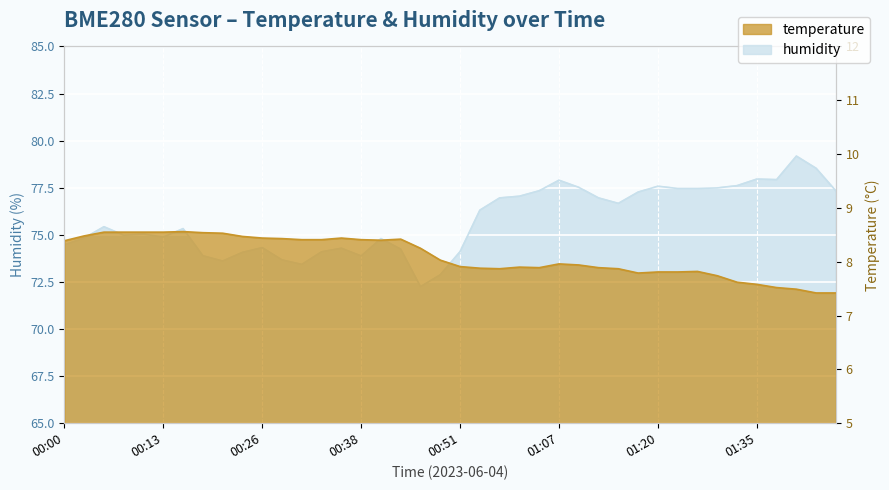

Is it true that humidity equals 74.8 at 00:41?

True